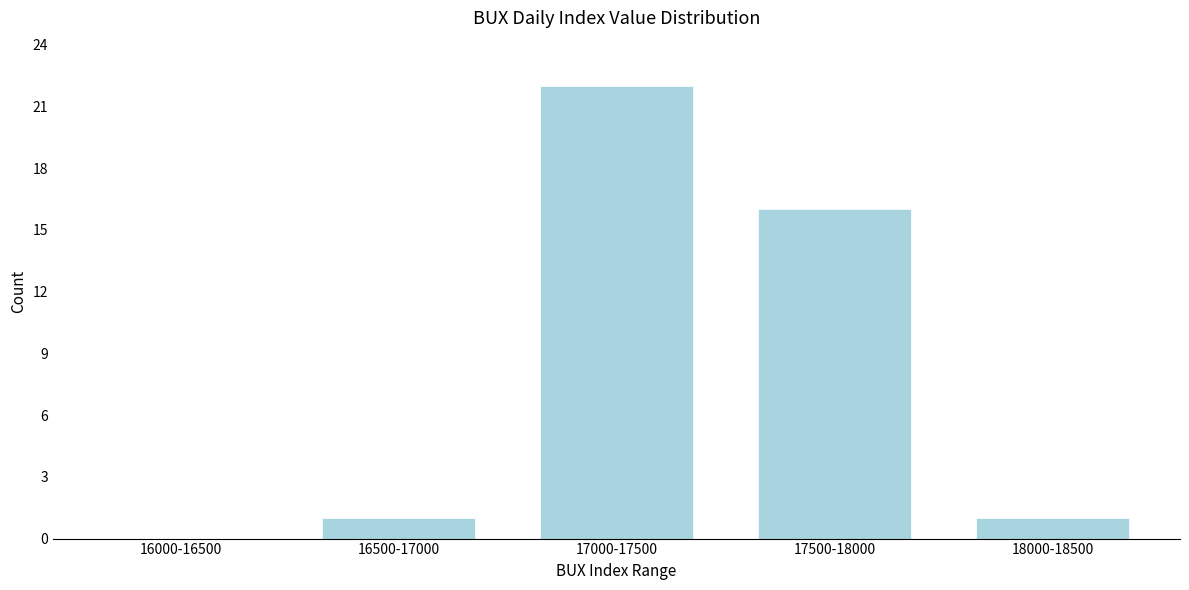

Reading left to right, what are all the values shown in this chart?

16000-16500=0	16500-17000=1	17000-17500=22	17500-18000=16	18000-18500=1